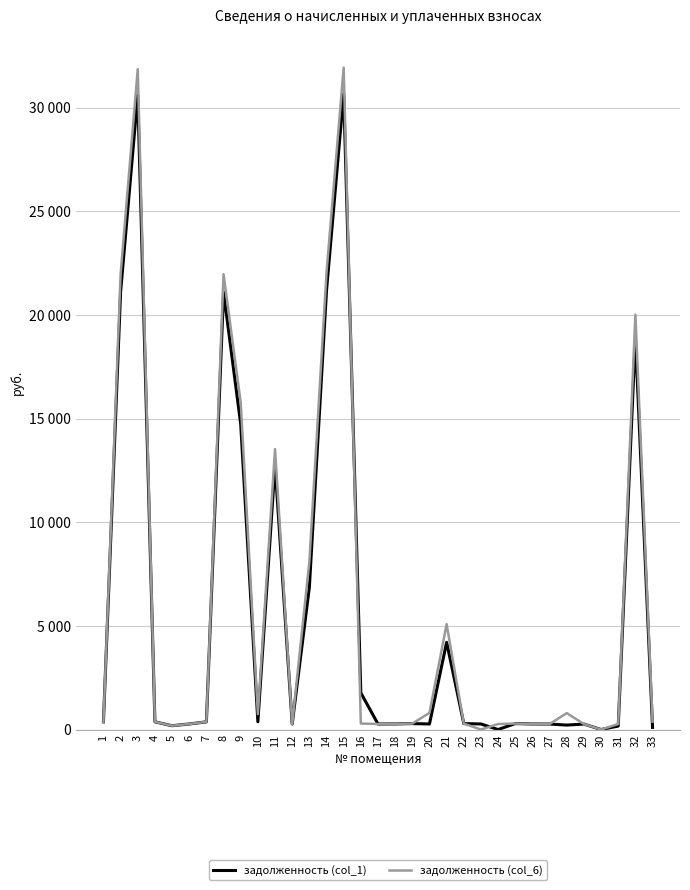

What is the difference between the second highest and second lowest values in the задолженность (col_6) series?

31856.9